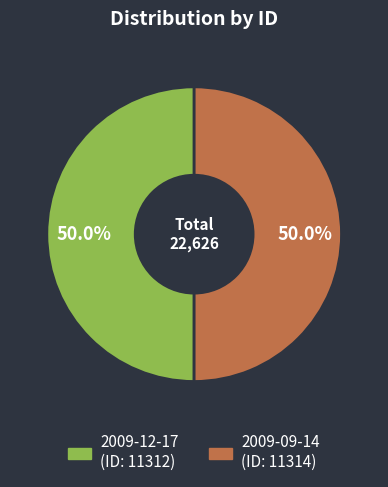

What portion of the pie excludes 2009-09-14?

50.0%